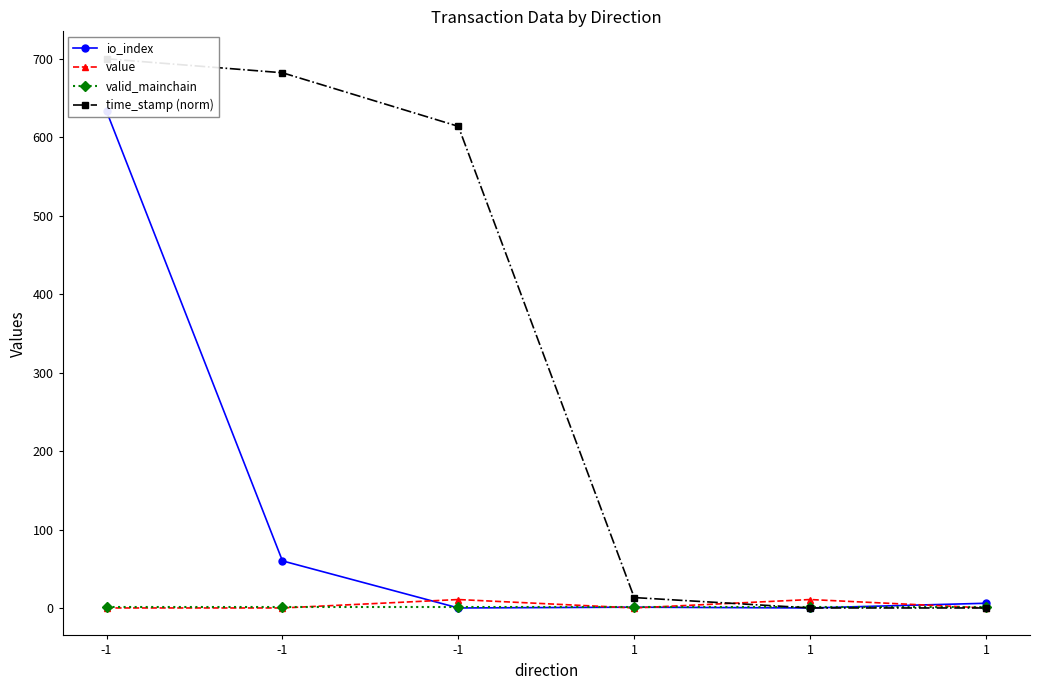

Reading left to right, list all the values displayed in this chart.

io_index: 633.0	60.0	0.0	1.0	0.0	6.0
value: 0.0	0.0	10.7	0.0	10.7	0.0
valid_mainchain: 1.0	1.0	1.0	1.0	1.0	1.0
time_stamp (norm): 700.0	682.2	613.9	13.2	0.0	0.0